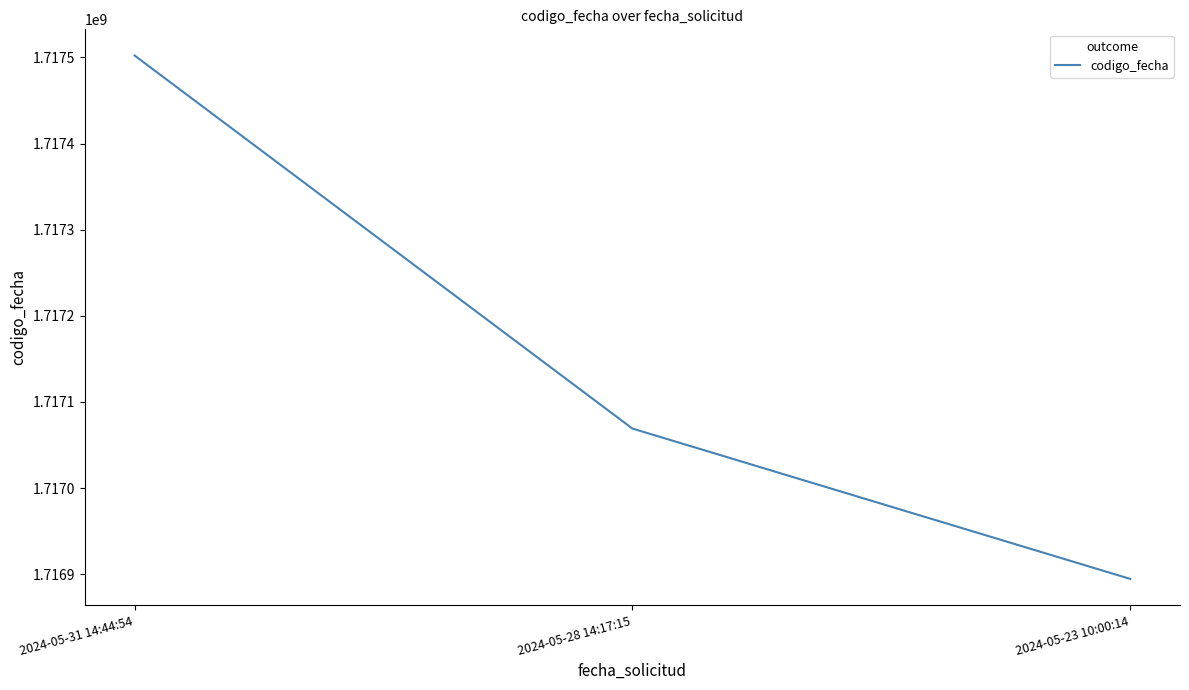

At which label is the value closest to 1717198394?

2024-05-28 14:17:15